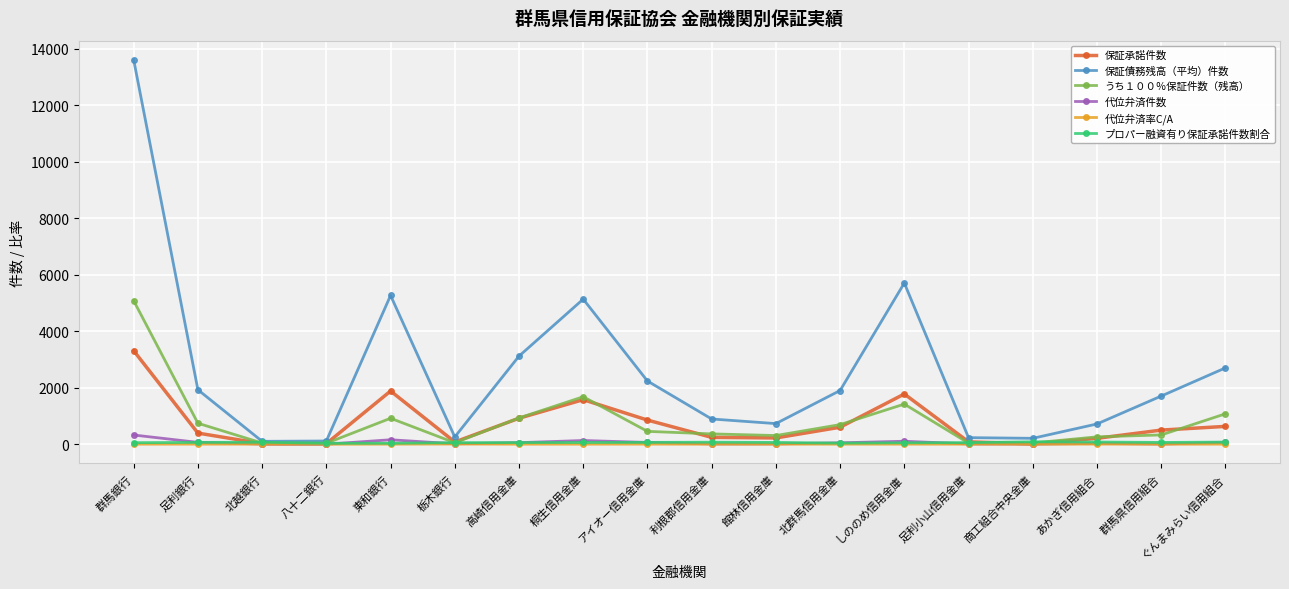

Is it true that 保証承諾件数 equals 607.1 at しののめ信用金庫?

False